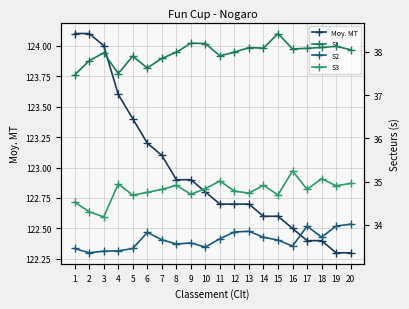

In S1, how many points are lower than both neighbors (excluding endpoints)?

5